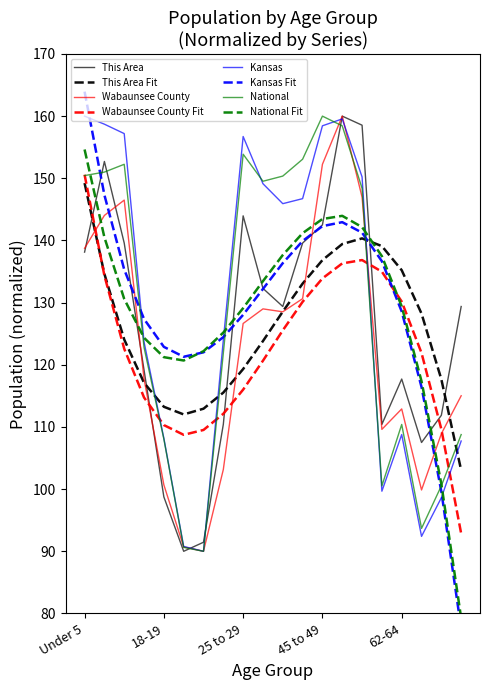

Count the number of data series in this chart.

4